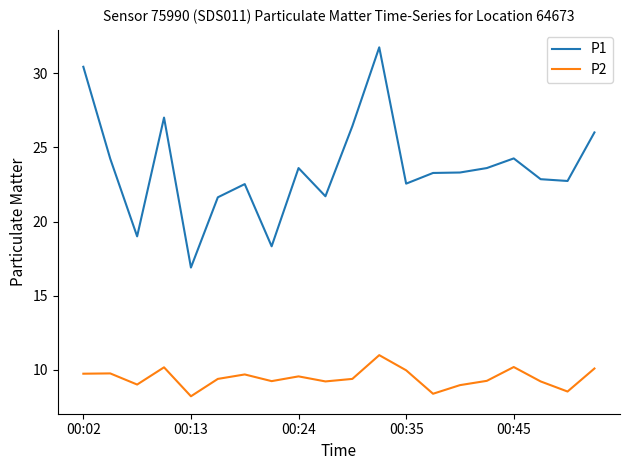

What is the difference between the maximum and minimum values in the P2 series?

2.8